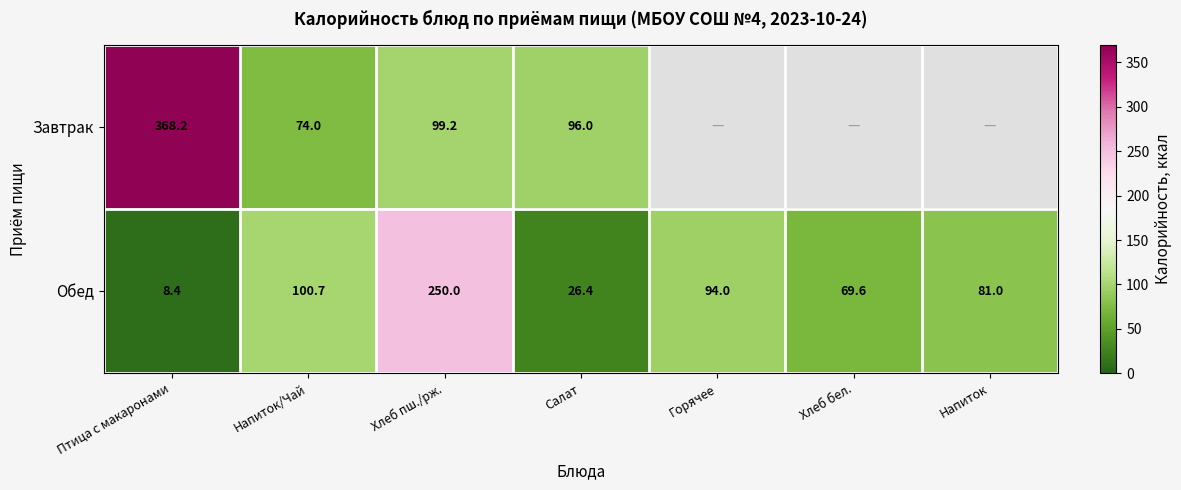

The Завтрак series shows 74.0 at Напиток/Чай. True or false?

True